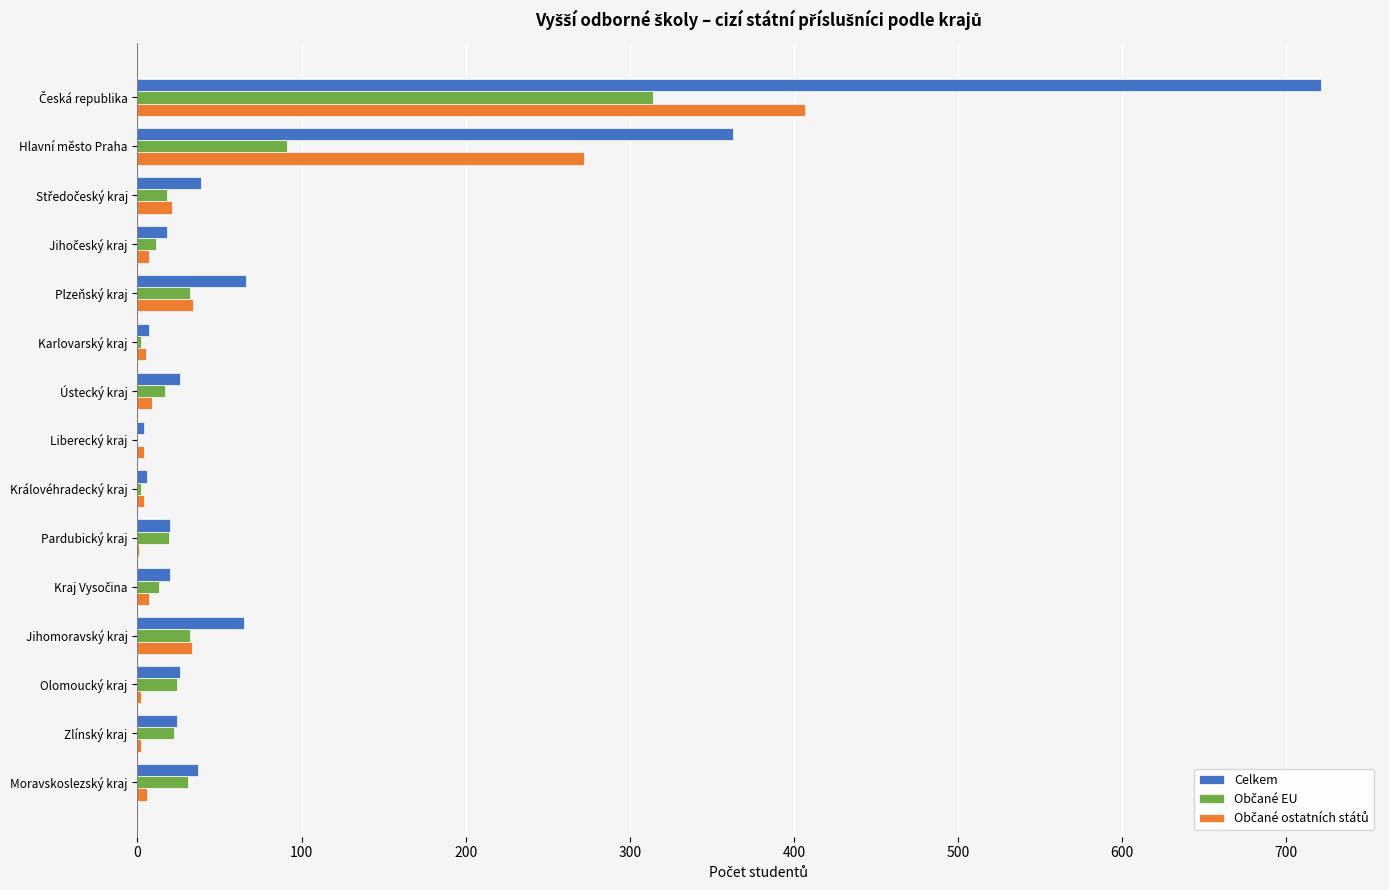

What is the maximum value shown in the chart?

721